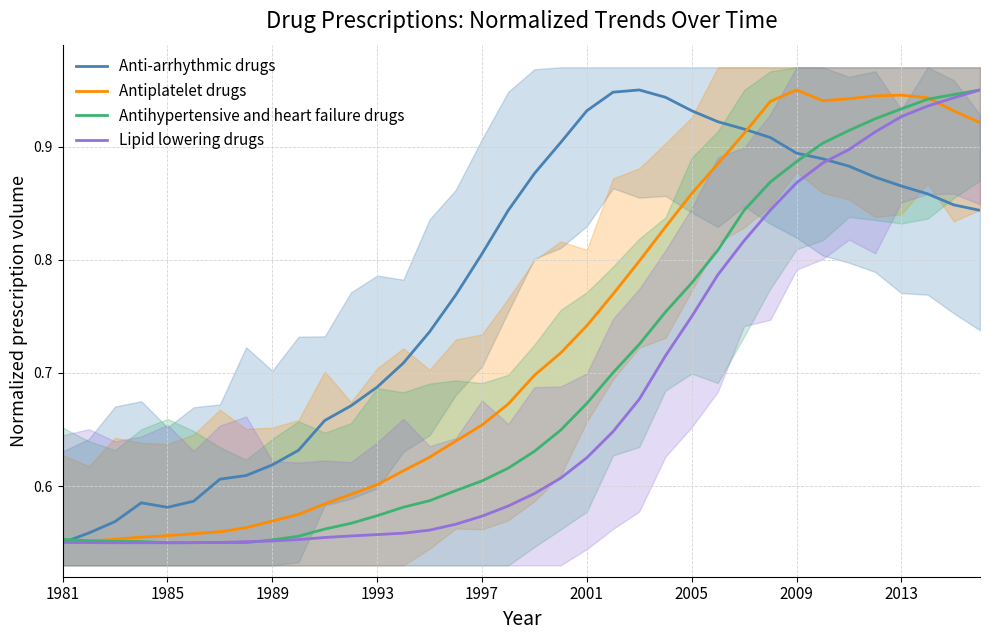

The Antihypertensive and heart failure drugs series shows 0.7 at 2001. True or false?

True